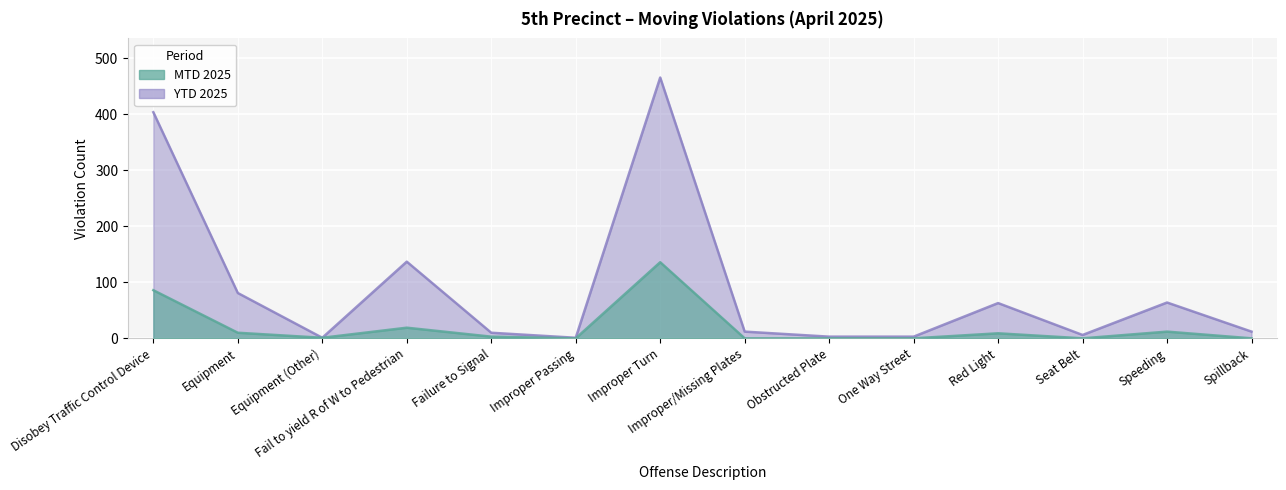

How many data points does each series have?

14